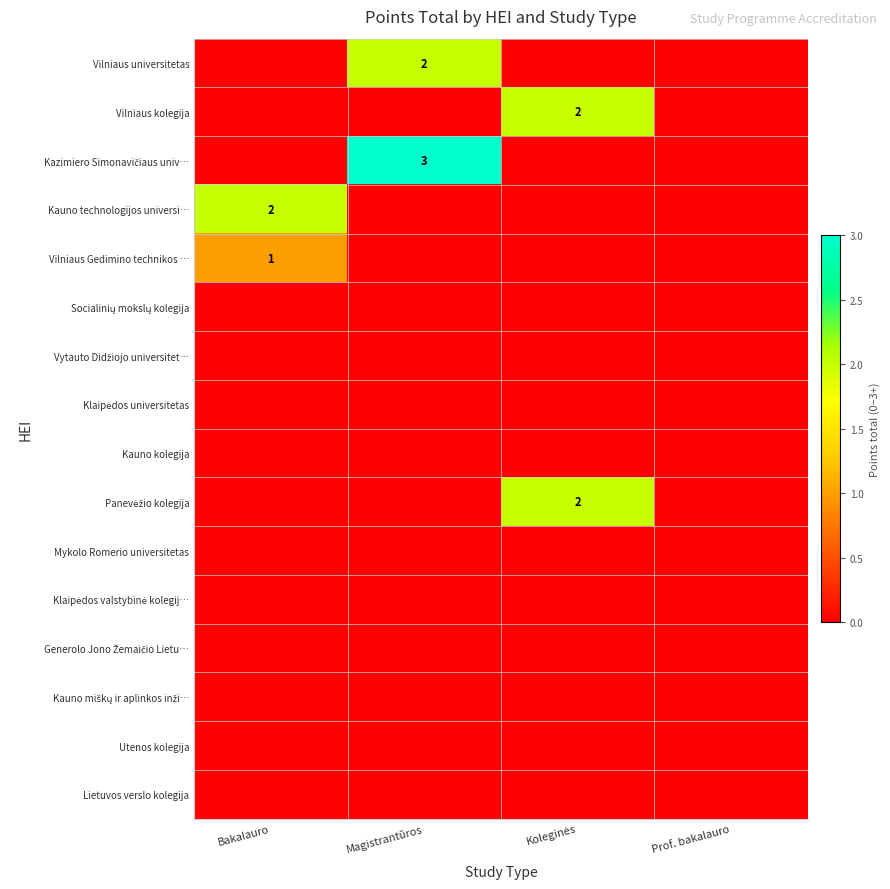

Which has a higher value, Koleginės or Prof. bakalauro?

Koleginės